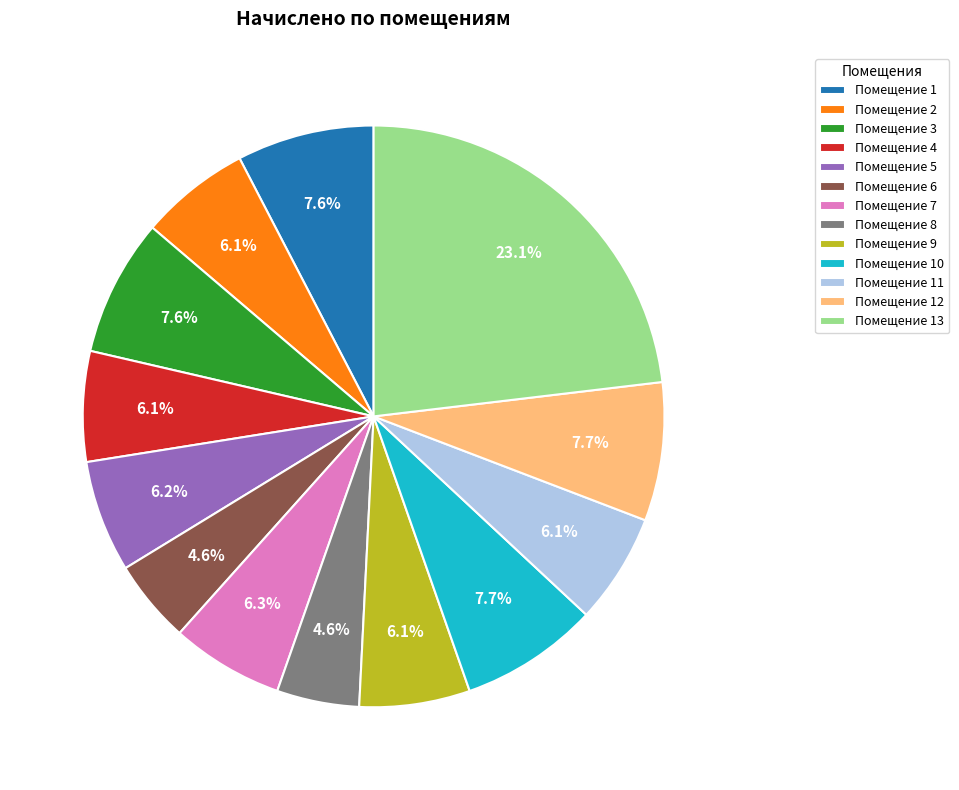

What is the largest slice in the pie chart?

Помещение 13